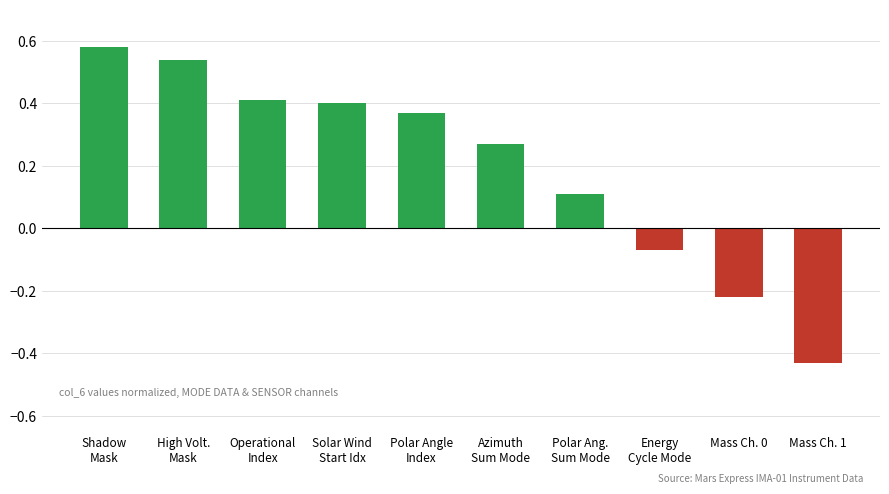

What is the label of the 1st bar from the right?

Mass Ch. 1